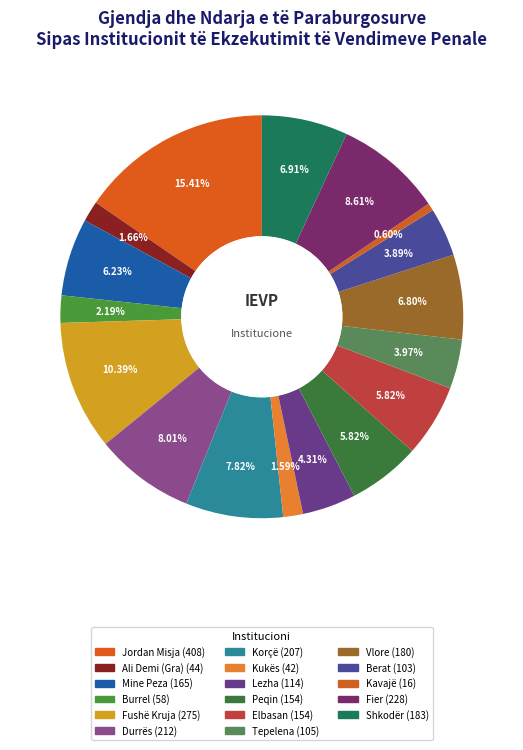

To the nearest percent, what is the difference between the Fushë Kruja and Burrel slice percentages?

8%